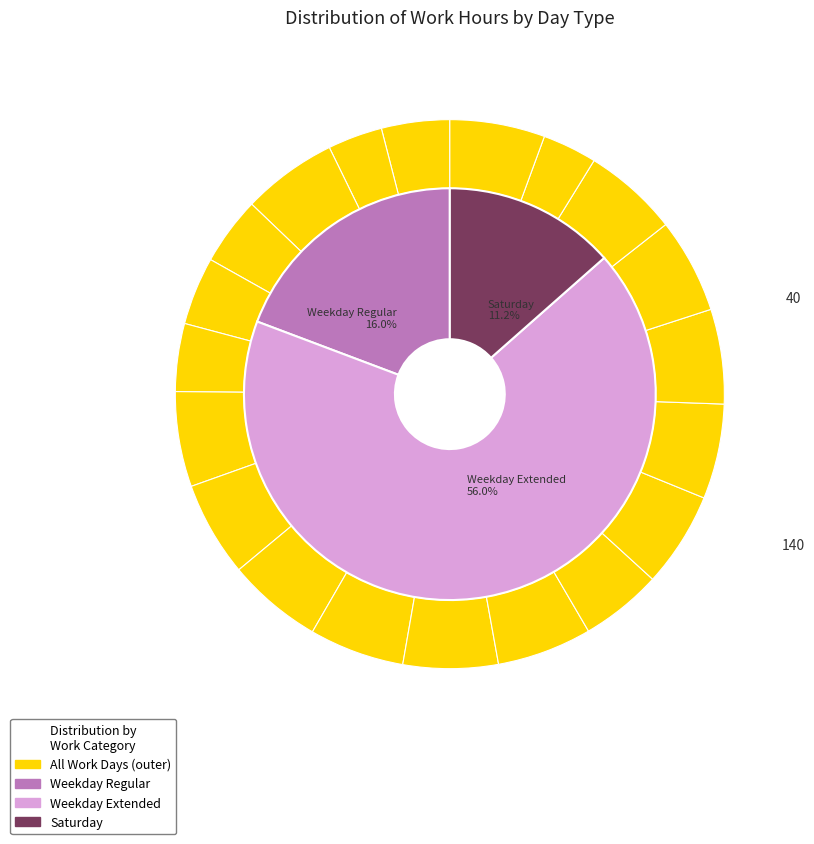

How many slices are in this pie chart?

20